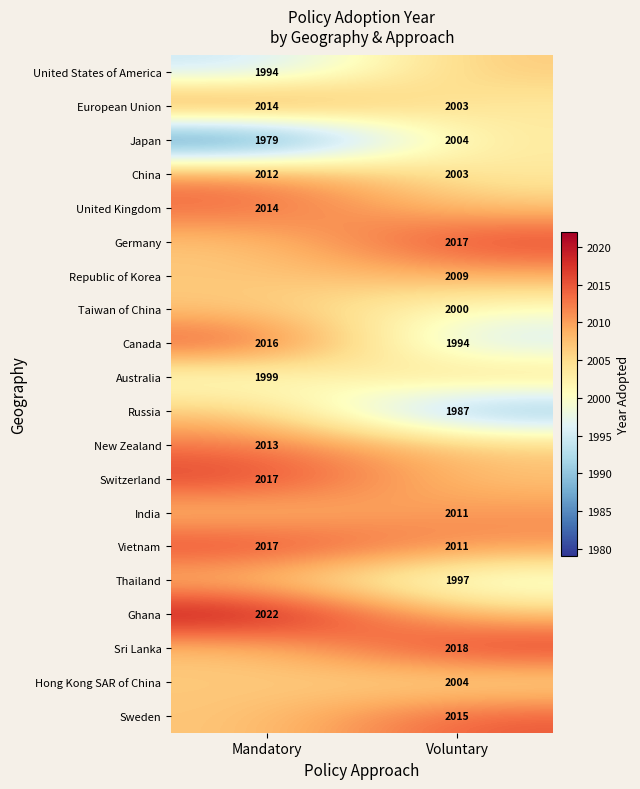

Is it true that New Zealand equals 2013.0 at Mandatory?

True